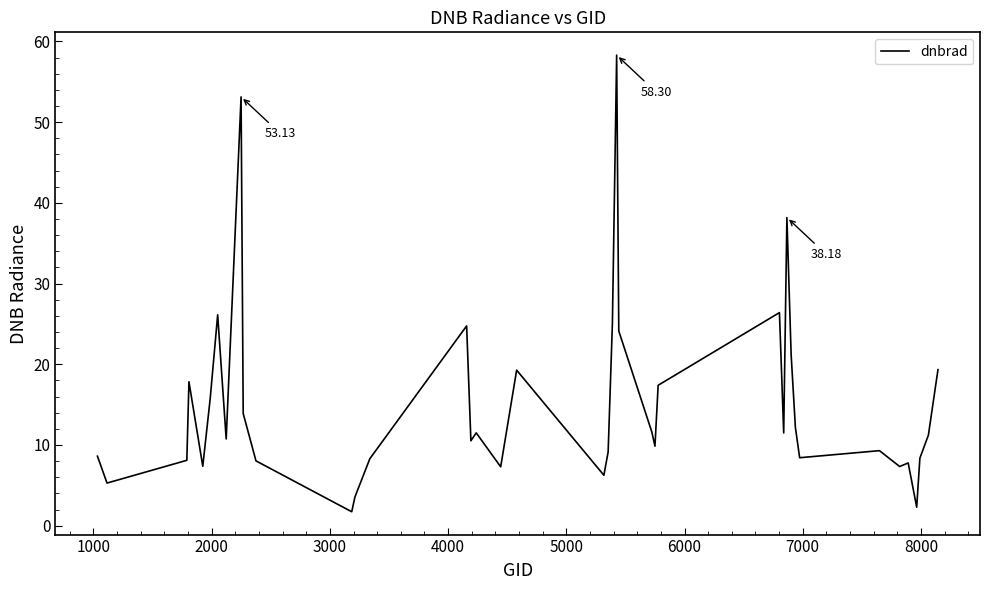

What is the difference between the maximum and minimum values?

56.6